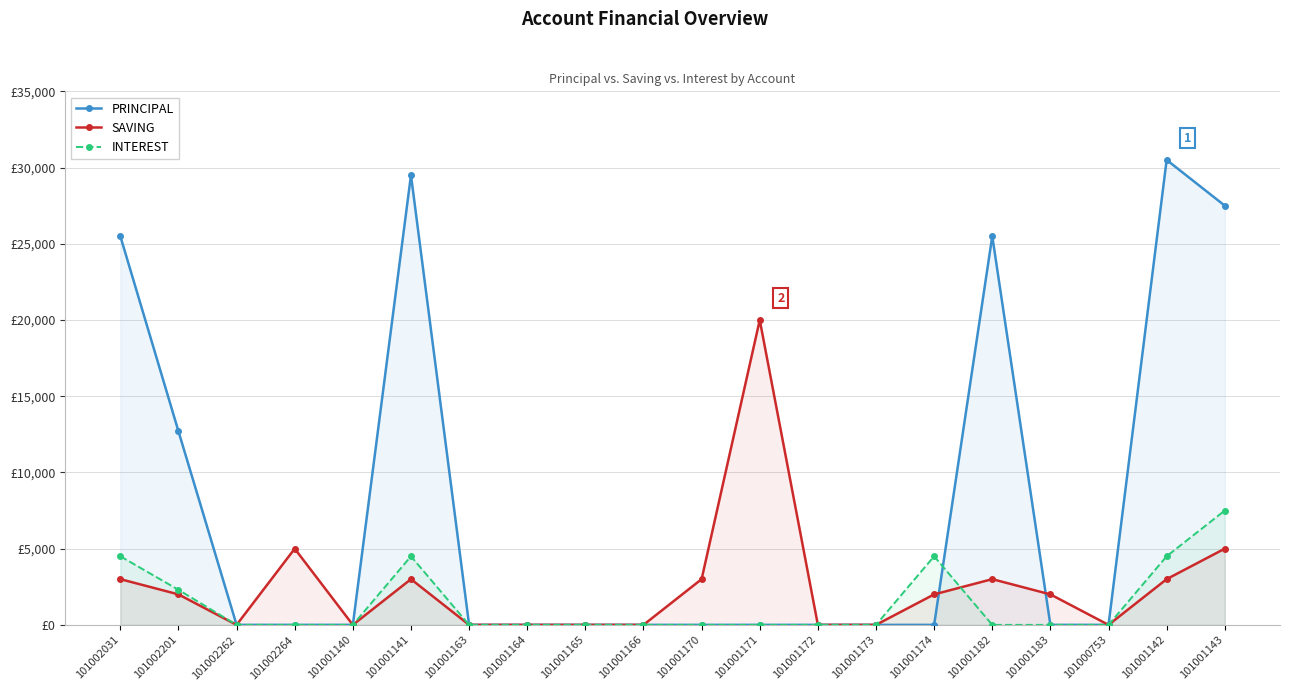

At which category does the chart reach its minimum across all series?

101002262